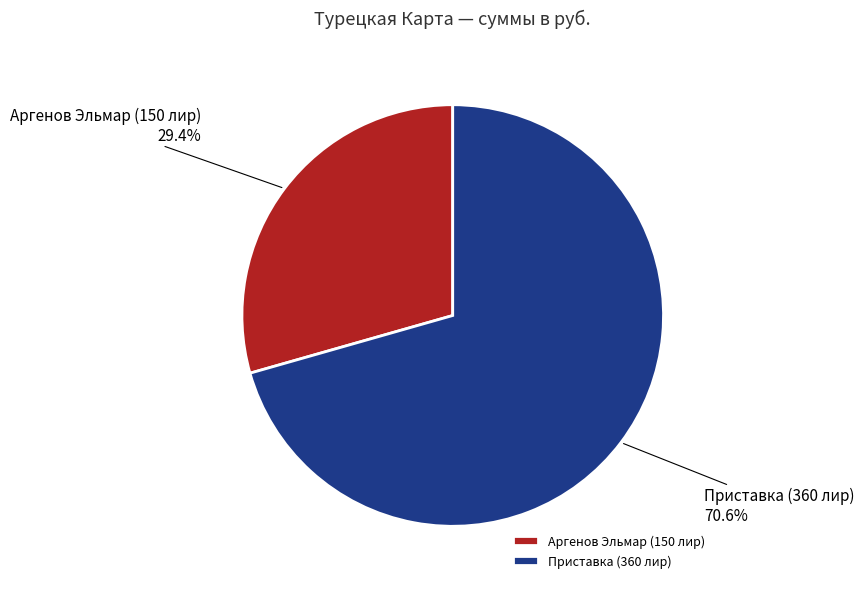

How many slices are in this pie chart?

2